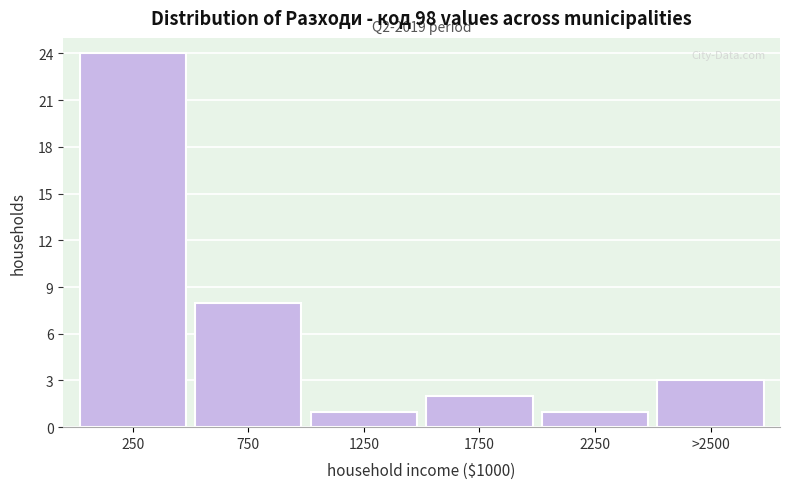

Reading right to left, what are all the values shown in this chart?

>2500=3	2250=1	1750=2	1250=1	750=8	250=24